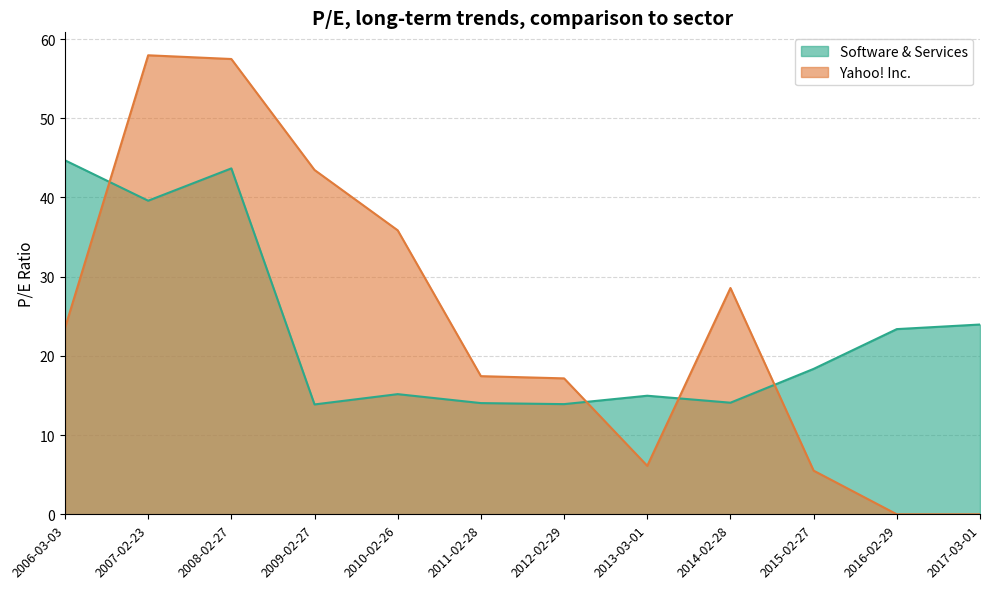

How many data points in Software & Services are above 18?

6